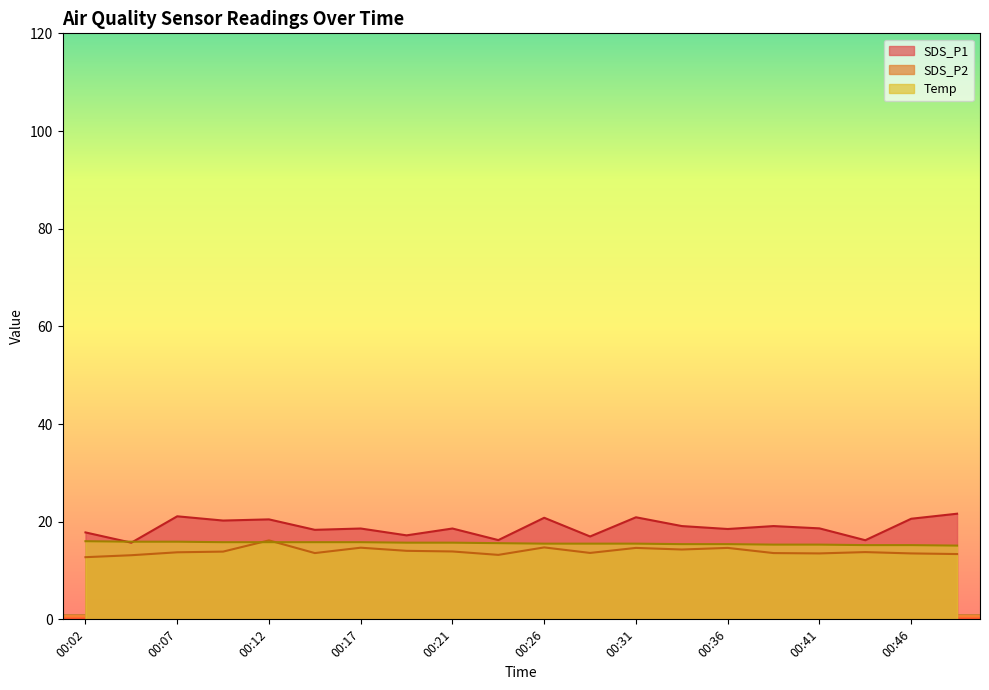

Does the chart display data point markers on the line(s)?

No